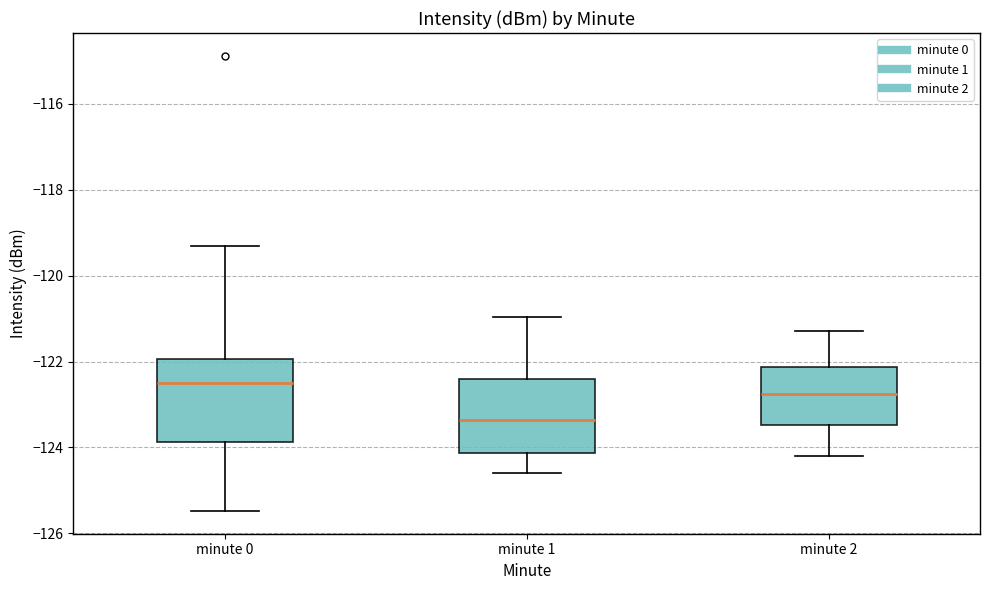

Where is the lower edge of the box for minute 0 on the y-axis? The values are not printed on the chart, so give them approximately, as read against the axis.

-123.8